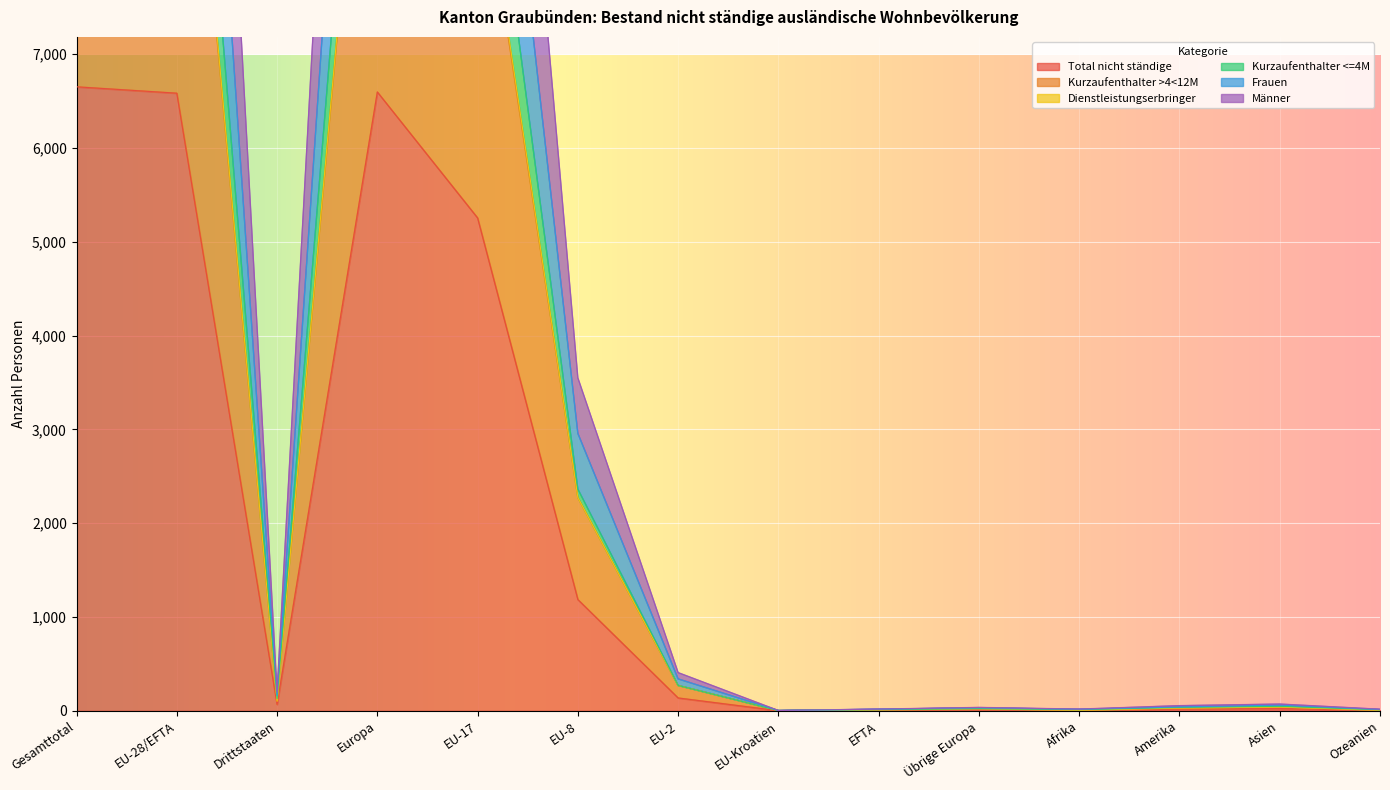

Which label corresponds to the smallest value in the chart?

EU-Kroatien